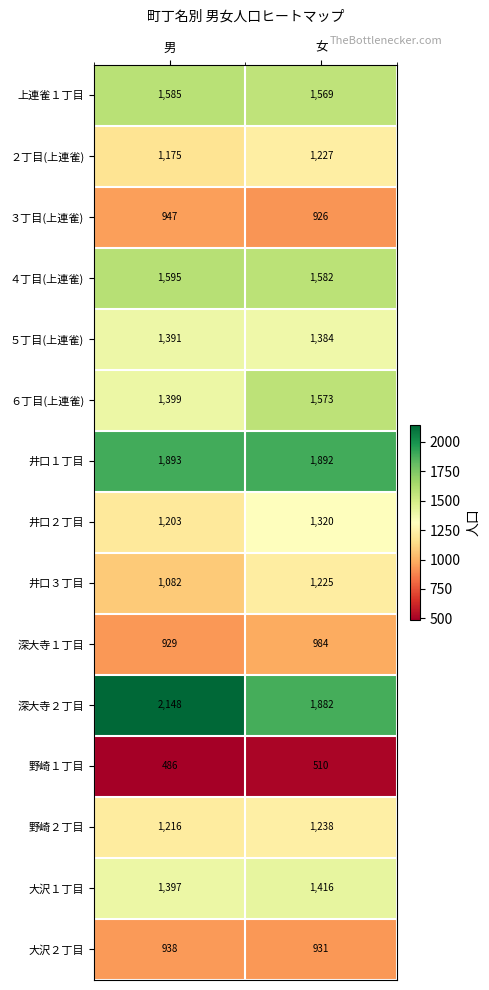

Reading left to right, transcribe all the data shown in this chart.

上連雀１丁目: 1585	1569
２丁目(上連雀): 1175	1227
３丁目(上連雀): 947	926
４丁目(上連雀): 1595	1582
５丁目(上連雀): 1391	1384
６丁目(上連雀): 1399	1573
井口１丁目: 1893	1892
井口２丁目: 1203	1320
井口３丁目: 1082	1225
深大寺１丁目: 929	984
深大寺２丁目: 2148	1882
野崎１丁目: 486	510
野崎２丁目: 1216	1238
大沢１丁目: 1397	1416
大沢２丁目: 938	931